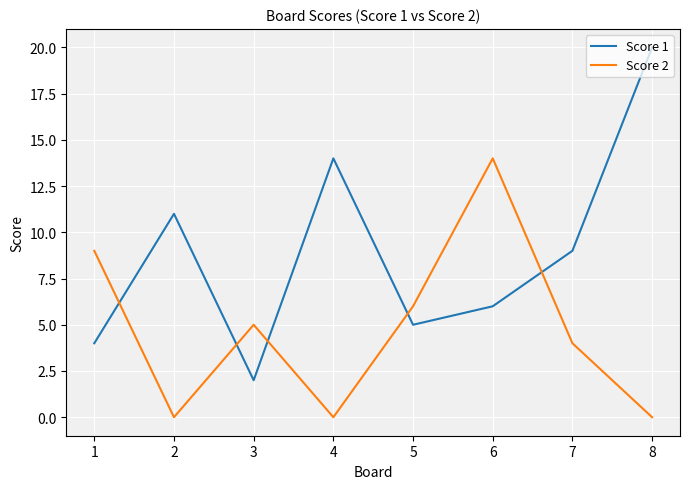

How many intersections are there between Score 2 and Score 1?

5